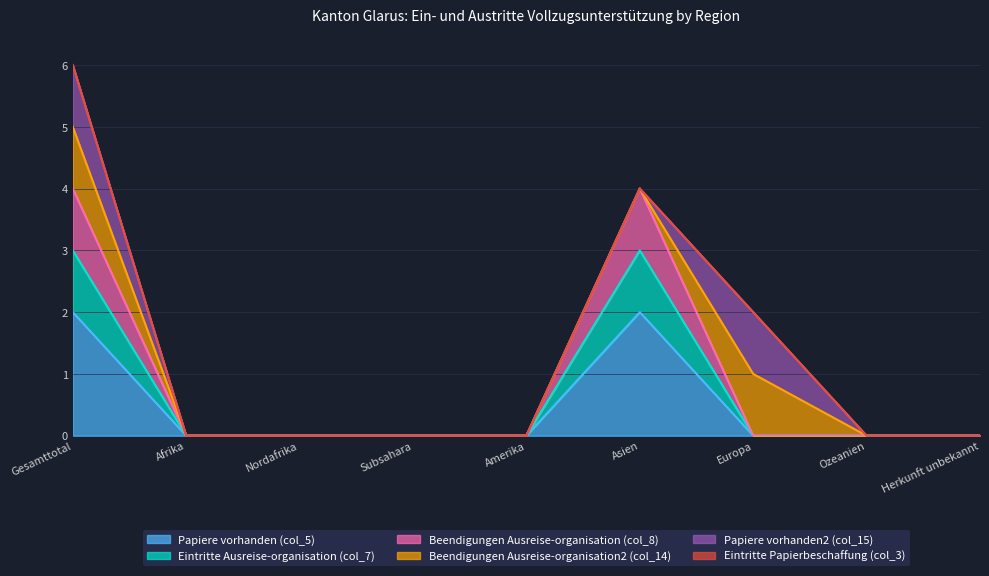

What is the label of the 9th point from the right?

Gesamttotal